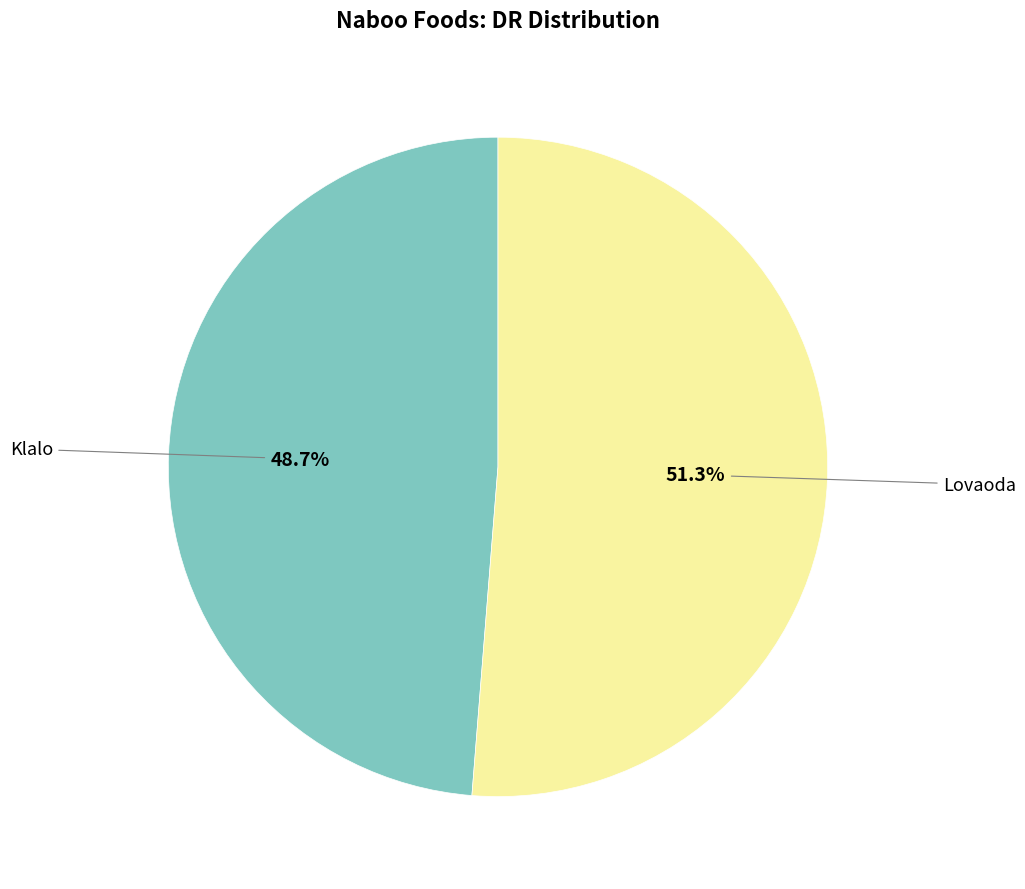

Does any single category account for the majority?

Yes